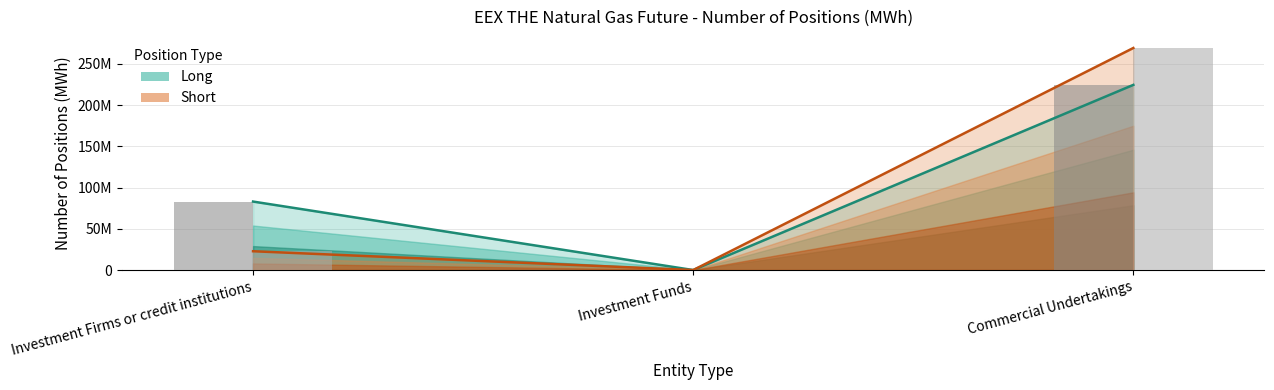

Rank the categories by Short (bar) value from highest to lowest.

Commercial Undertakings, Investment Firms or credit institutions, Investment Funds